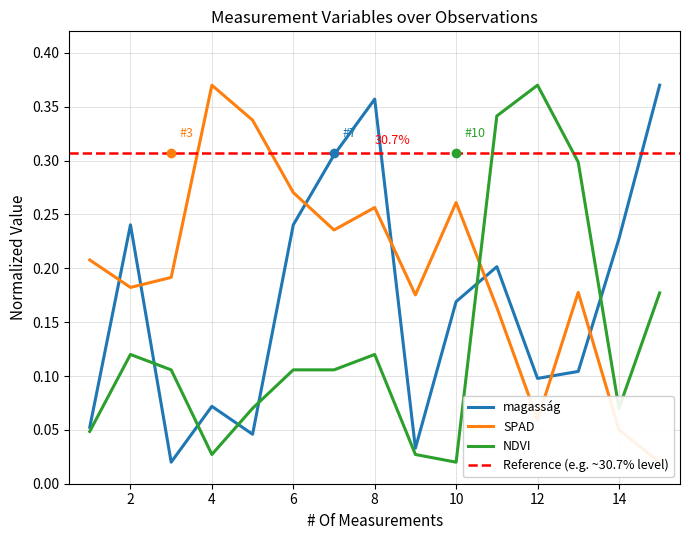

Where is NDVI nearest to the value 0?

10